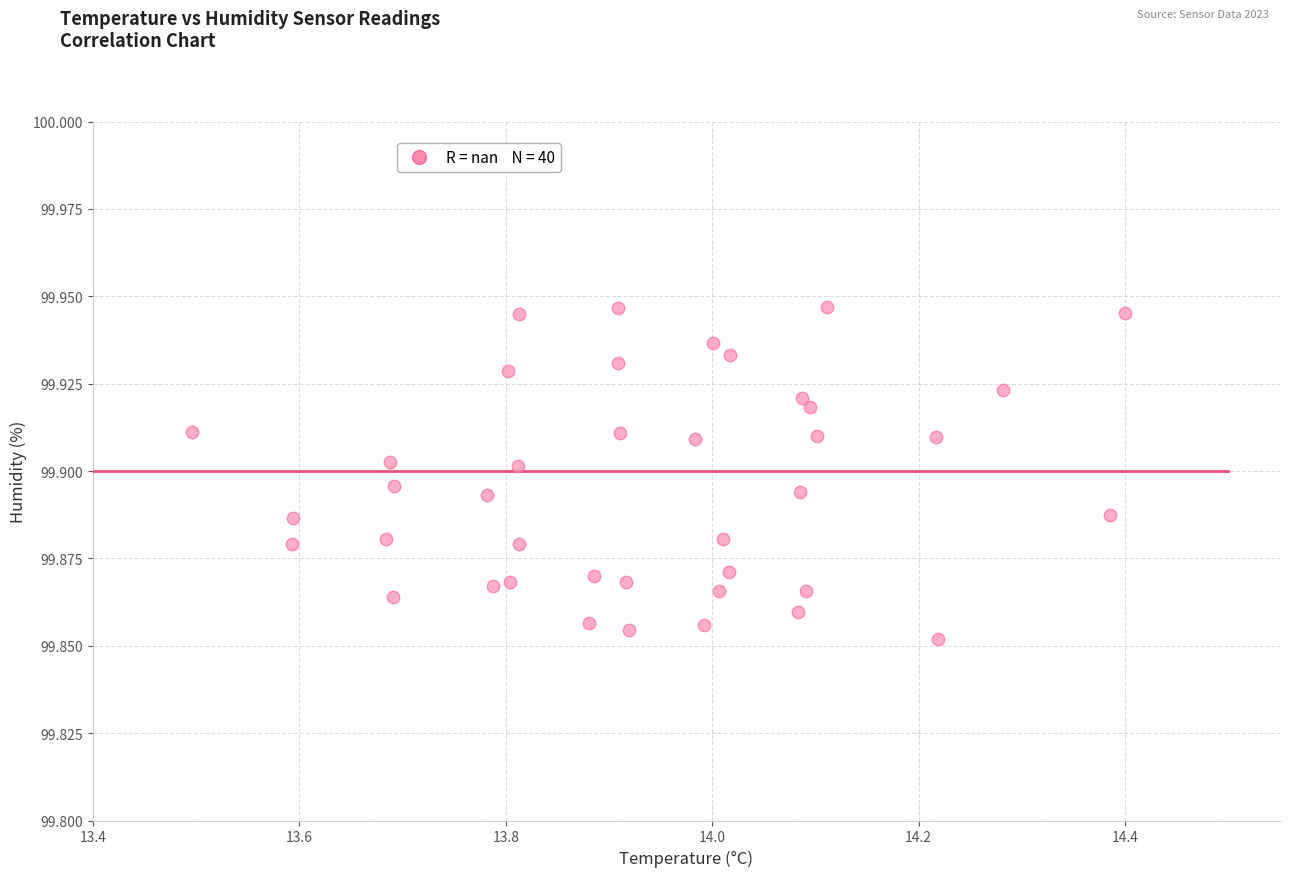

What is the range of X values (max minus min)?

0.9